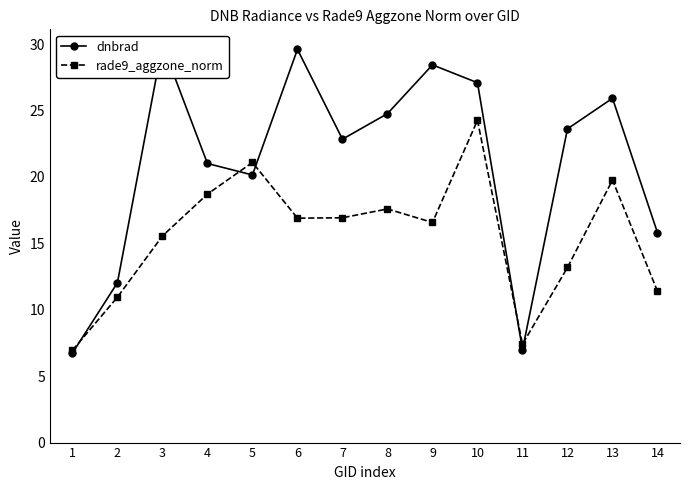

Where is the first local maximum for rade9_aggzone_norm?

5